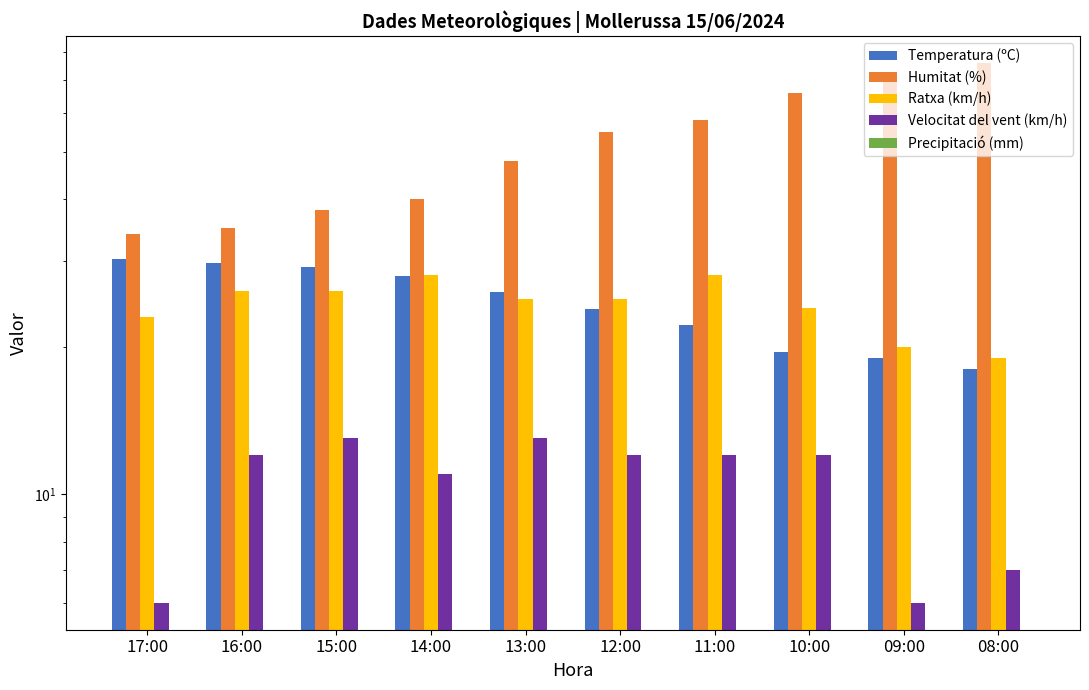

Which series has the largest total across all categories?

Humitat (%)